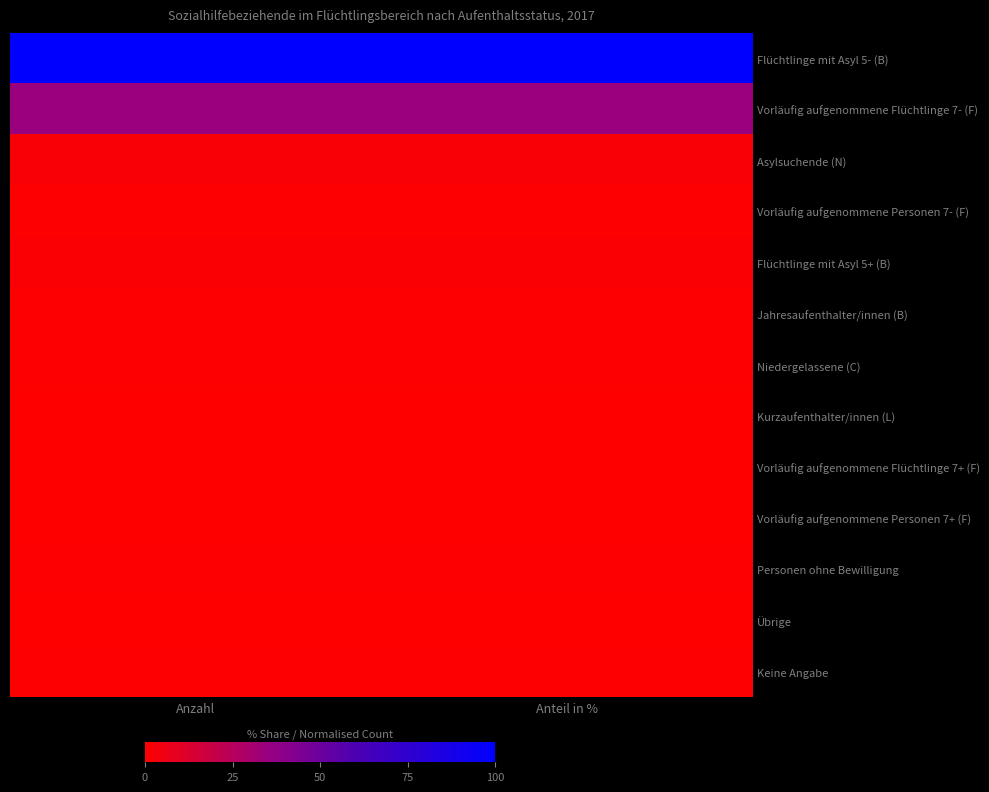

Reading left to right, list all the values displayed in this chart.

Flüchtlinge mit Asyl 5- (B): Anzahl=100.0	Anteil in %=100.0
Vorläufig aufgenommene Flüchtlinge 7- (F): Anzahl=34.7	Anteil in %=34.8
Asylsuchende (N): Anzahl=2.2	Anteil in %=2.3
Vorläufig aufgenommene Personen 7- (F): Anzahl=0.4	Anteil in %=0.4
Flüchtlinge mit Asyl 5+ (B): Anzahl=1.8	Anteil in %=1.9
Jahresaufenthalter/innen (B): Anzahl=0.6	Anteil in %=0.7
Niedergelassene (C): Anzahl=1.1	Anteil in %=1.1
Kurzaufenthalter/innen (L): Anzahl=0.0	Anteil in %=0.0
Vorläufig aufgenommene Flüchtlinge 7+ (F): Anzahl=0.2	Anteil in %=0.1
Vorläufig aufgenommene Personen 7+ (F): Anzahl=0.0	Anteil in %=0.0
Personen ohne Bewilligung: Anzahl=1.1	Anteil in %=1.1
Übrige: Anzahl=0.0	Anteil in %=0.0
Keine Angabe: Anzahl=1.0	Anteil in %=1.0